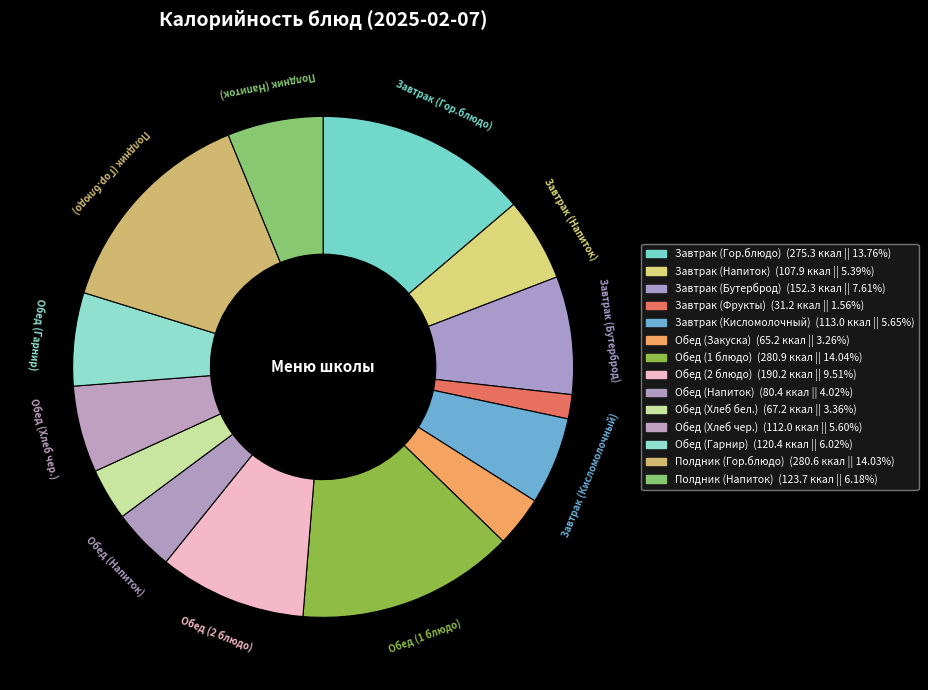

How many segments does this pie chart have?

14